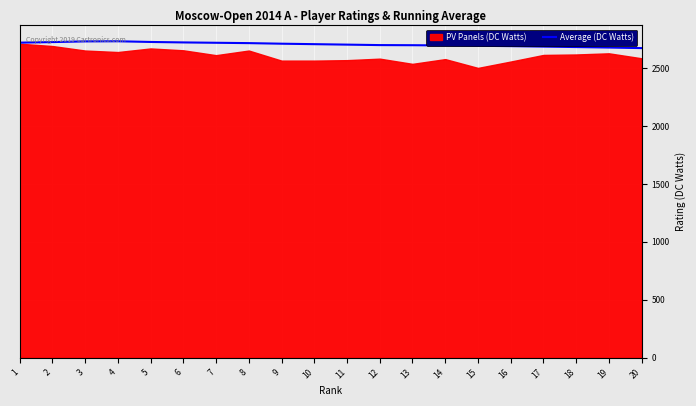

Is it true that the value at 3 is 2730?

True